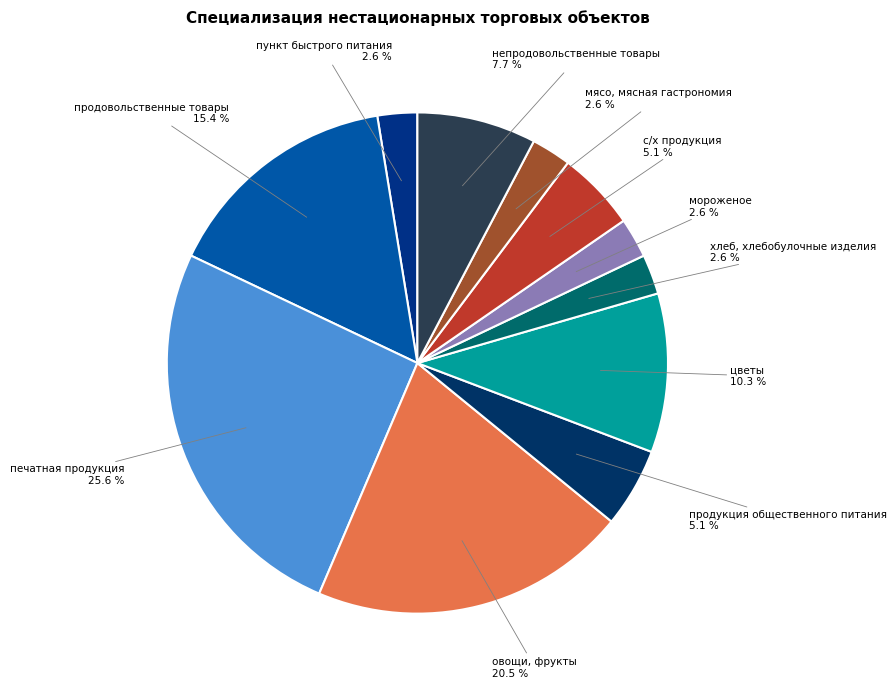

Is there a majority slice in this chart?

No